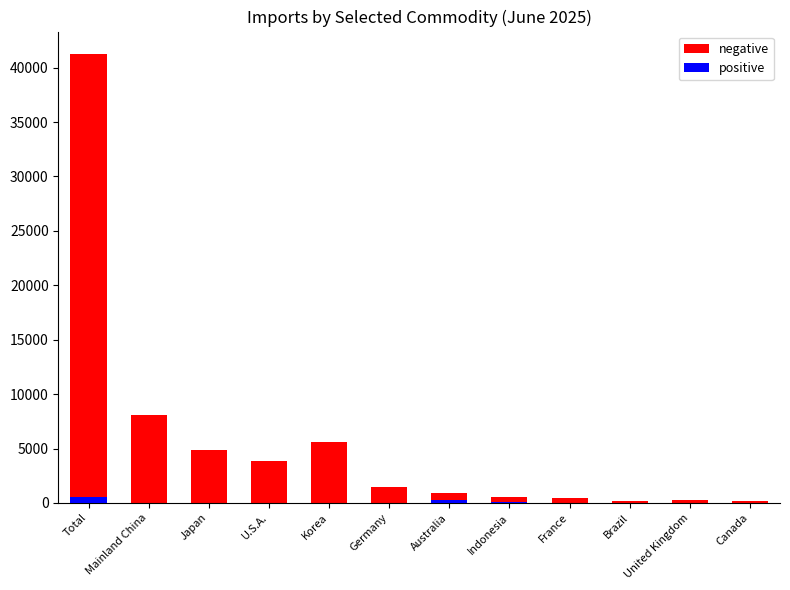

What is the average value of the negative series?

5637.2